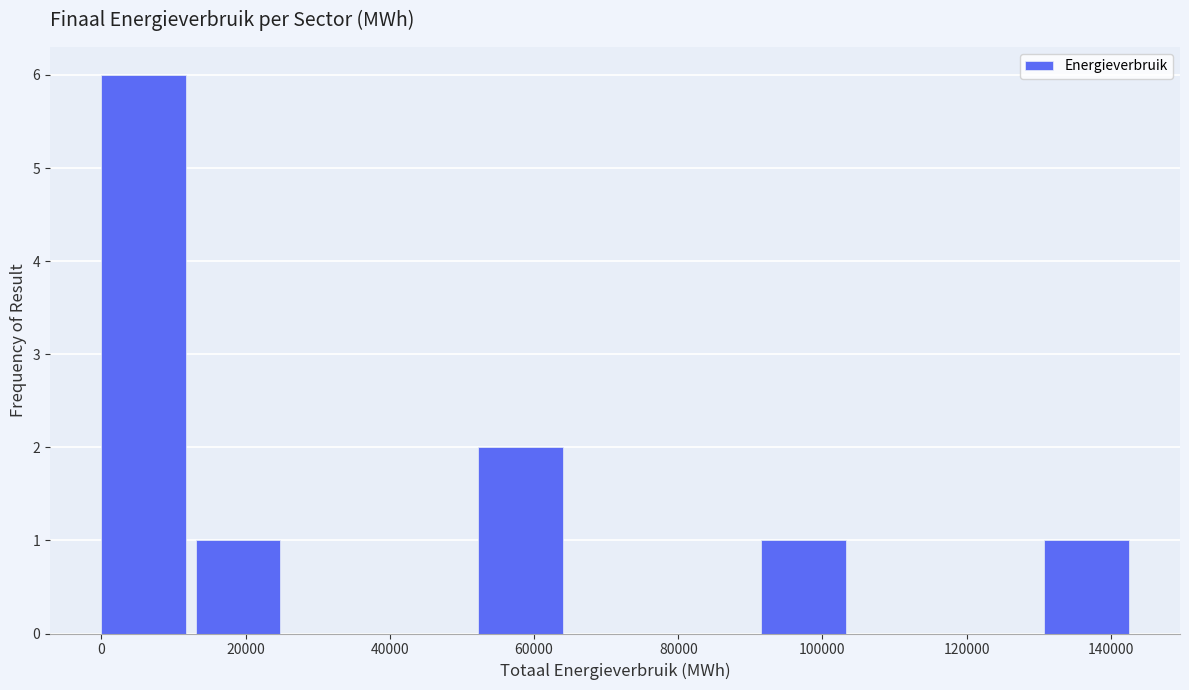

What is the height of the bar covering 130000 to 144000 on the x-axis? Neither the bar edges nor the heights are printed on the chart, so give them approximately, as read against the axes.

1